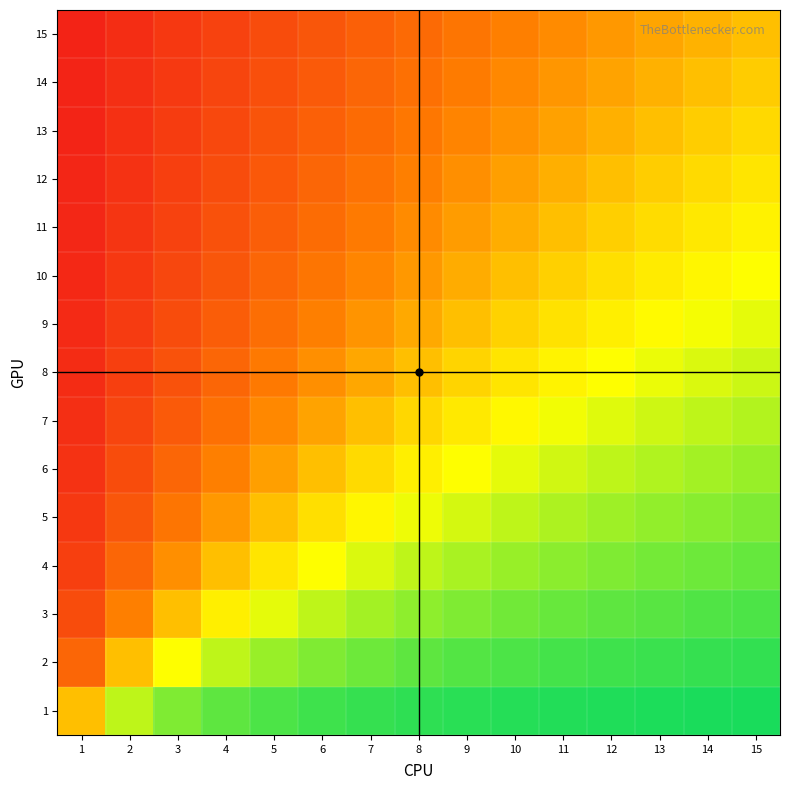

Which series has the widest spread of values?

4